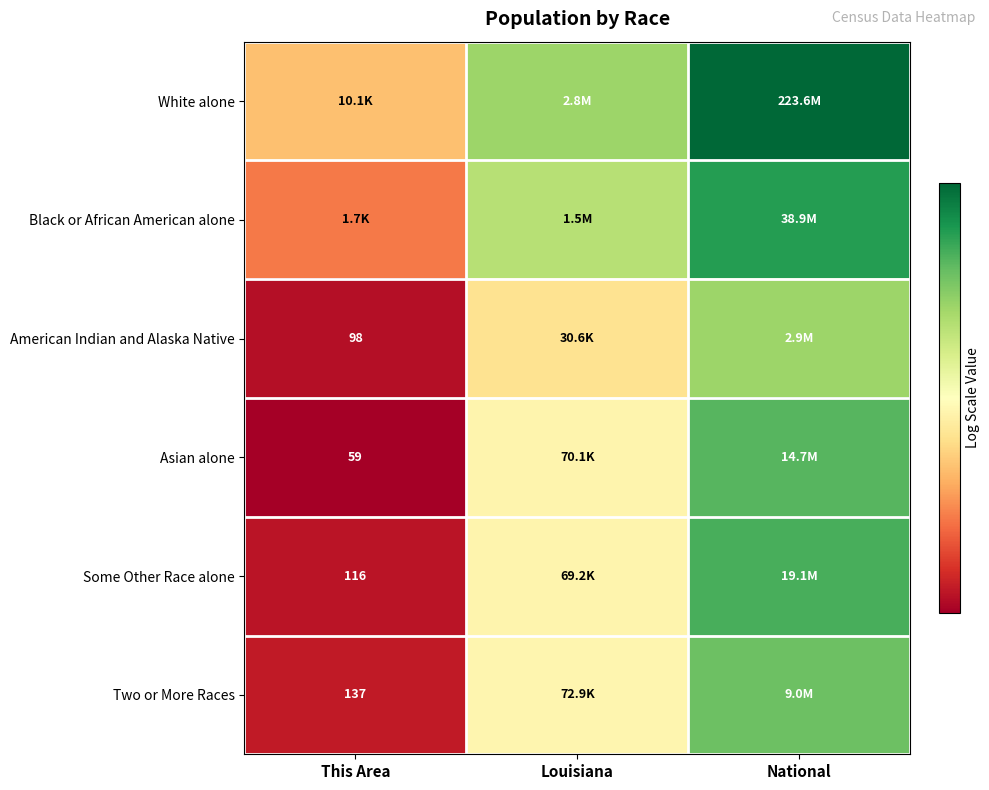

Which series has the largest total across all categories?

White alone